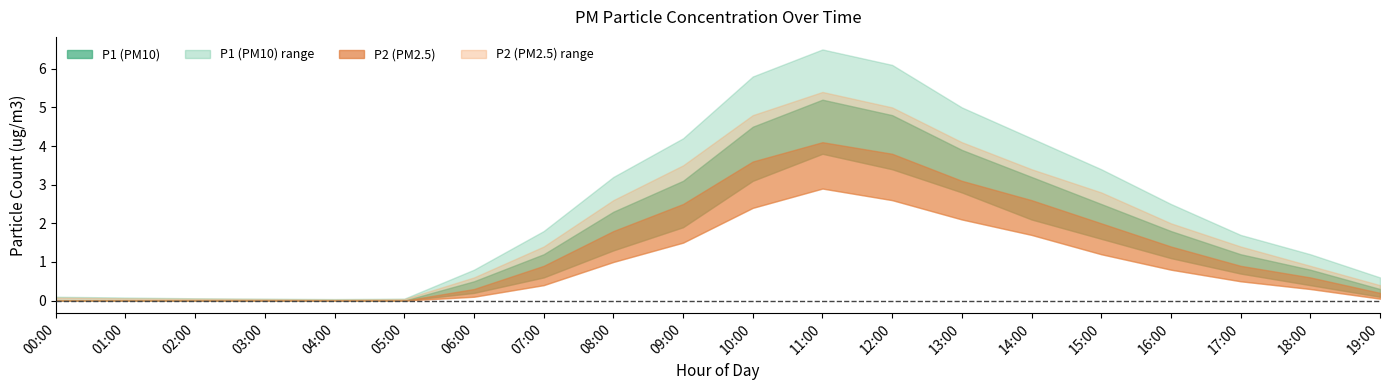

How many interior local peaks does the P2 series have?

1